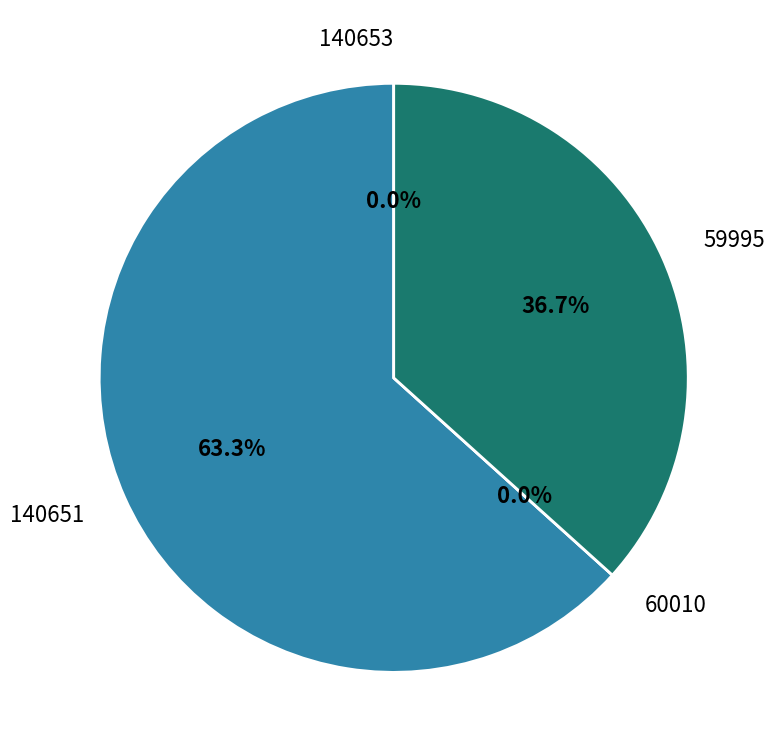

To the nearest percent, what is the average slice percentage?

25%